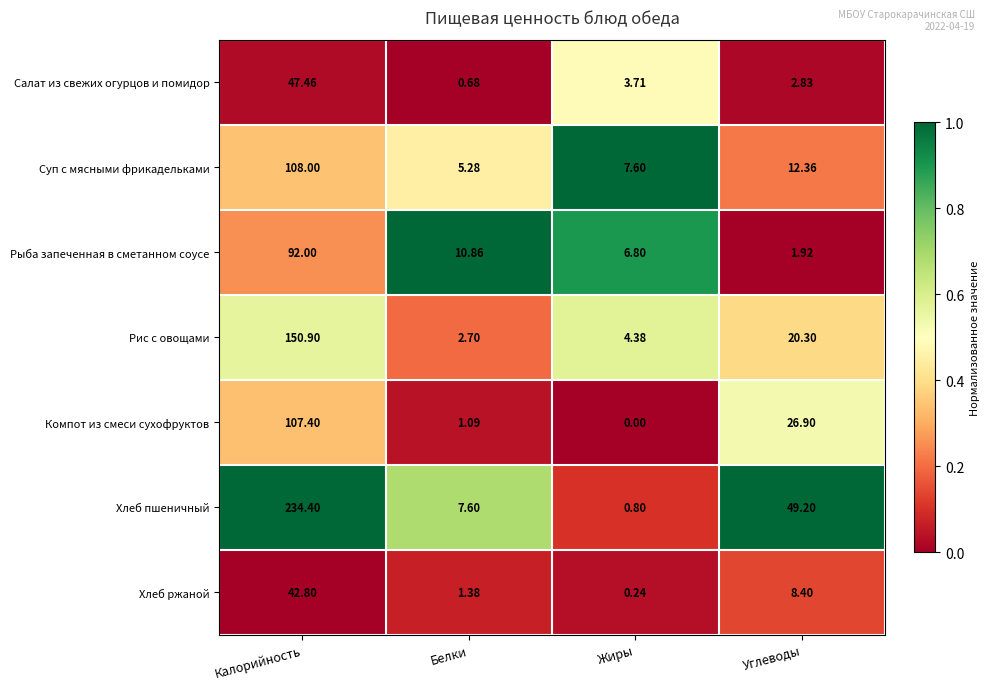

Which series changed the most between Калорийность and Жиры?

Хлеб пшеничный